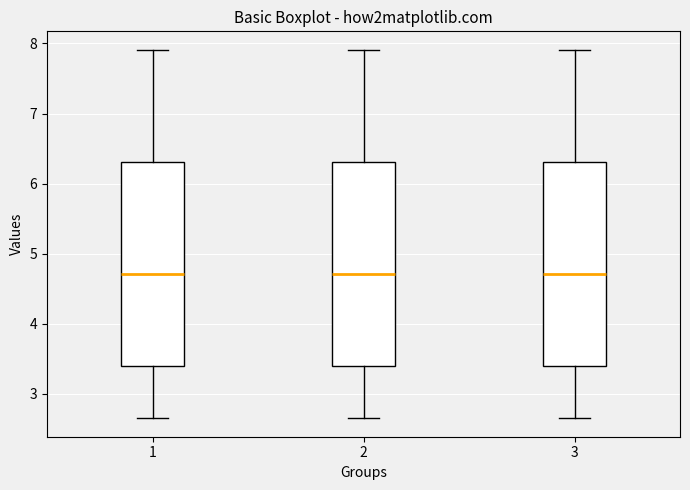

Where is the lower edge of the box at x = 2 on the y-axis? The values are not printed on the chart, so give them approximately, as read against the axis.

3.4